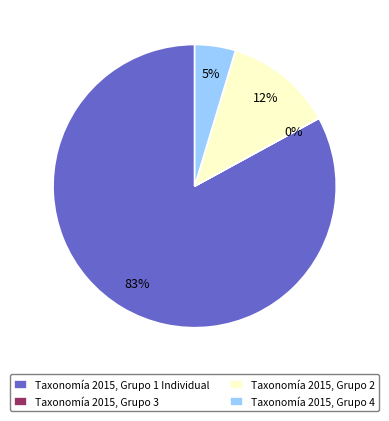

True or false: Taxonomía 2015, Grupo 2 accounts for 12% of the total.

True